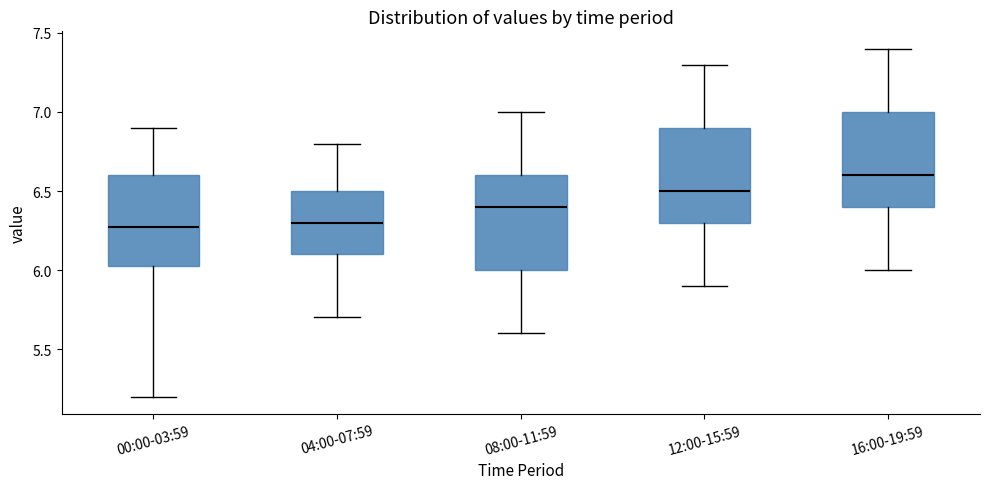

Reading left to right, transcribe this box plot: for each box, give where its median line is, the range the box spans, and where its two whiskers end, as read against the y-axis. The values are not printed on the chart, so give them approximately, as read against the axis.

00:00-03:59: median 6.25, box 6.00 to 6.60, whiskers 5.20 to 6.90
04:00-07:59: median 6.30, box 6.10 to 6.50, whiskers 5.70 to 6.80
08:00-11:59: median 6.40, box 6.00 to 6.60, whiskers 5.60 to 7.00
12:00-15:59: median 6.50, box 6.30 to 6.90, whiskers 5.90 to 7.30
16:00-19:59: median 6.60, box 6.40 to 7.00, whiskers 6.00 to 7.40